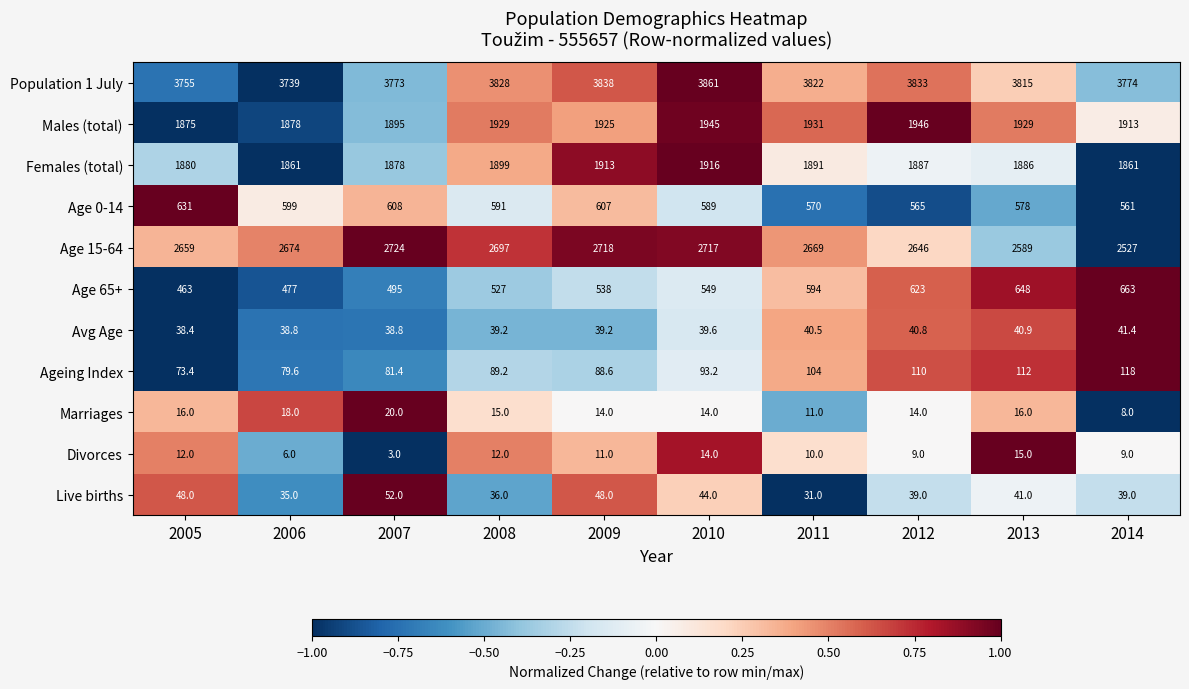

True or false: Age 65+ has a value of 549.0 at 2010.

True